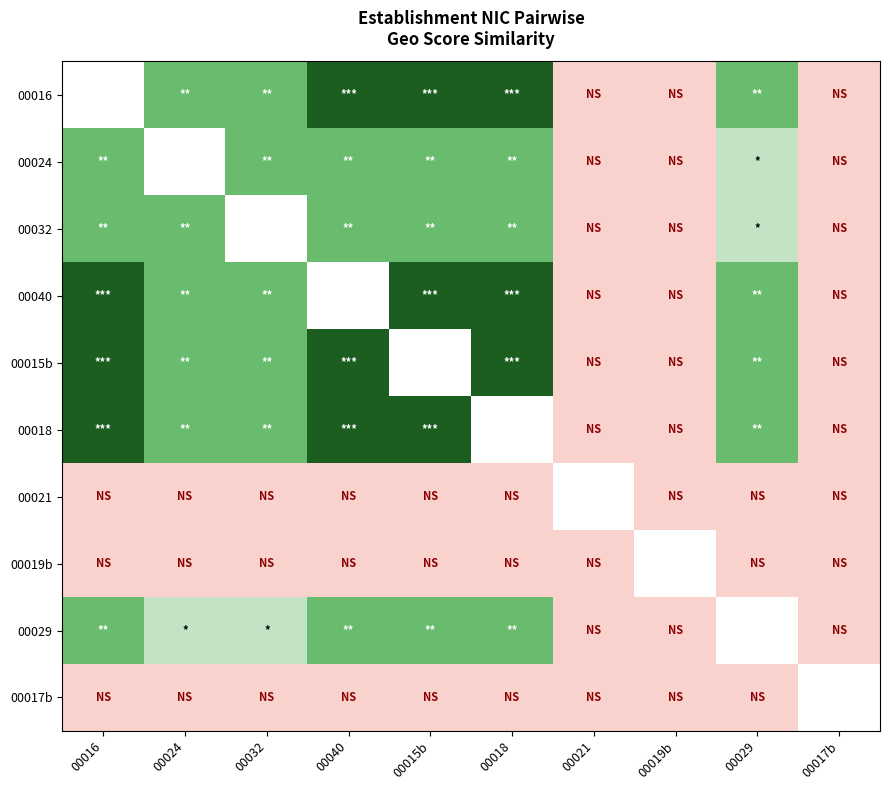

Is the value of 00016 at 00017b greater than the value of 00018 at 00017b?

No